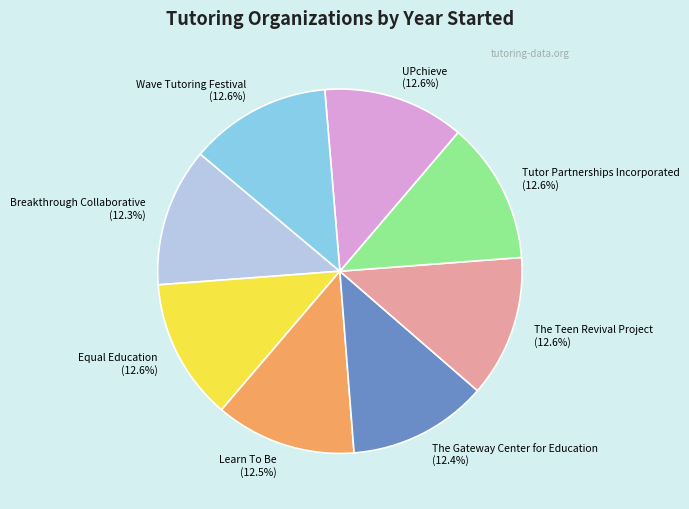

Approximately how many times larger is the value at UPchieve (12.6%) compared to The Gateway Center for Education (12.4%)?

1.0